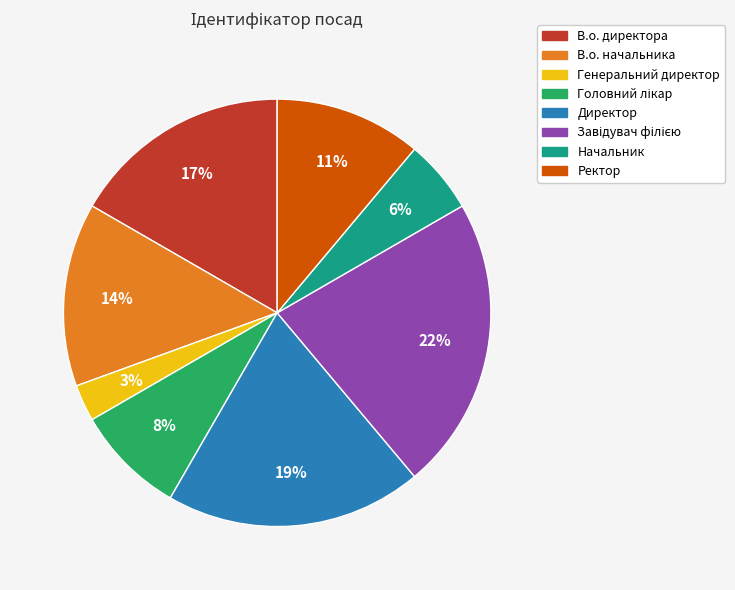

Approximately how many times larger is the value at Директор compared to В.о. начальника?

1.4